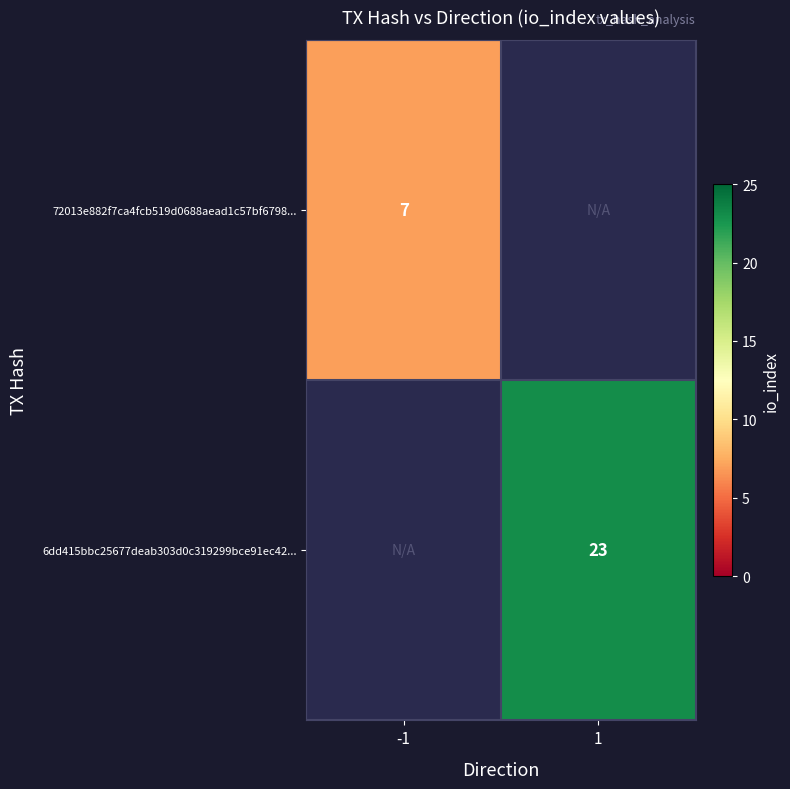

How many data points does each series have?

2